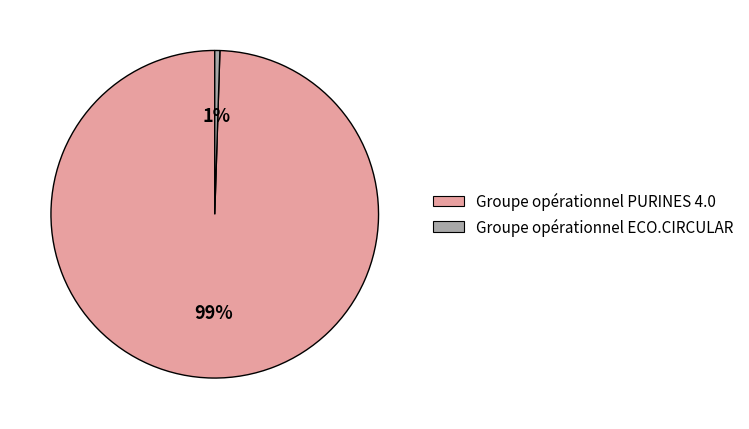

True or false: Groupe opérationnel PURINES 4.0 accounts for 99% of the total.

True